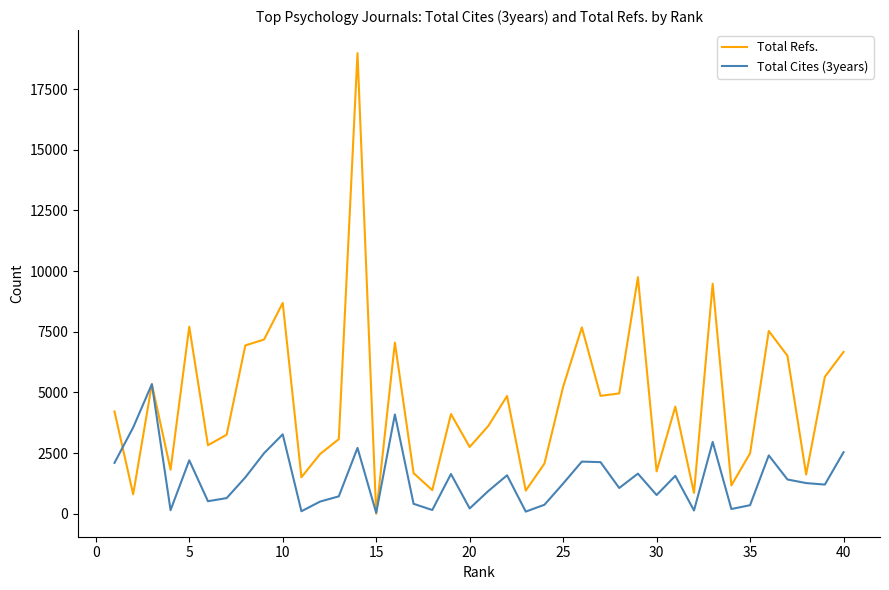

Which series has the largest total across all categories?

Total Refs.